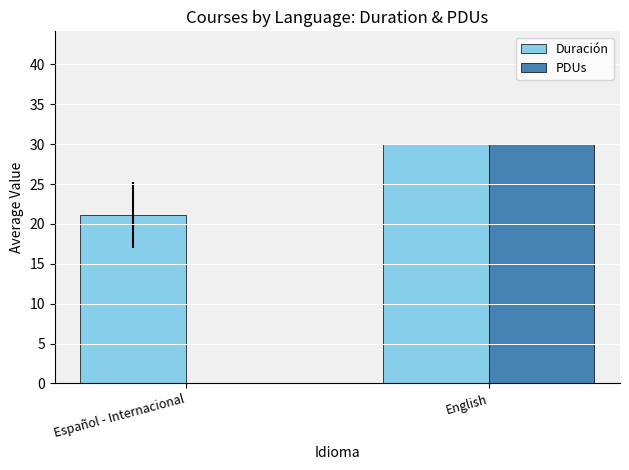

Which series has the largest range (max minus min)?

PDUs